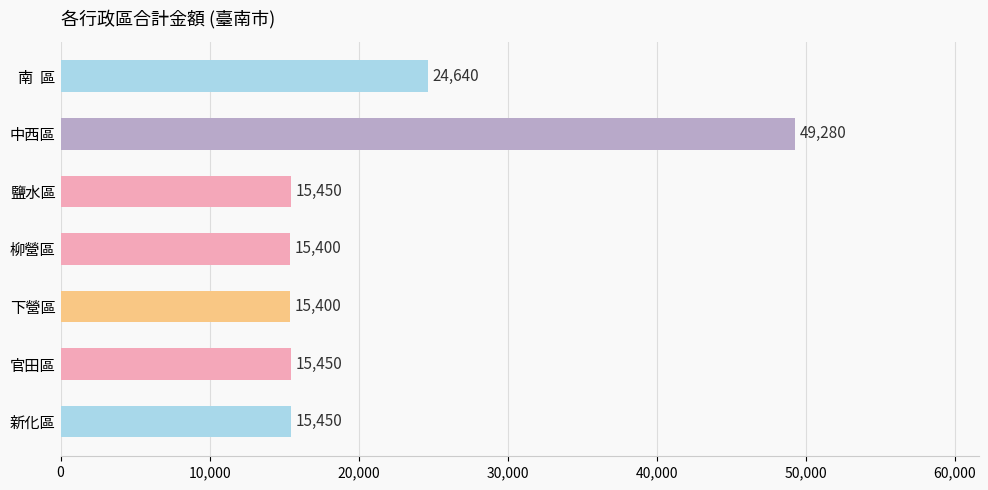

What is the greatest value displayed?

49280